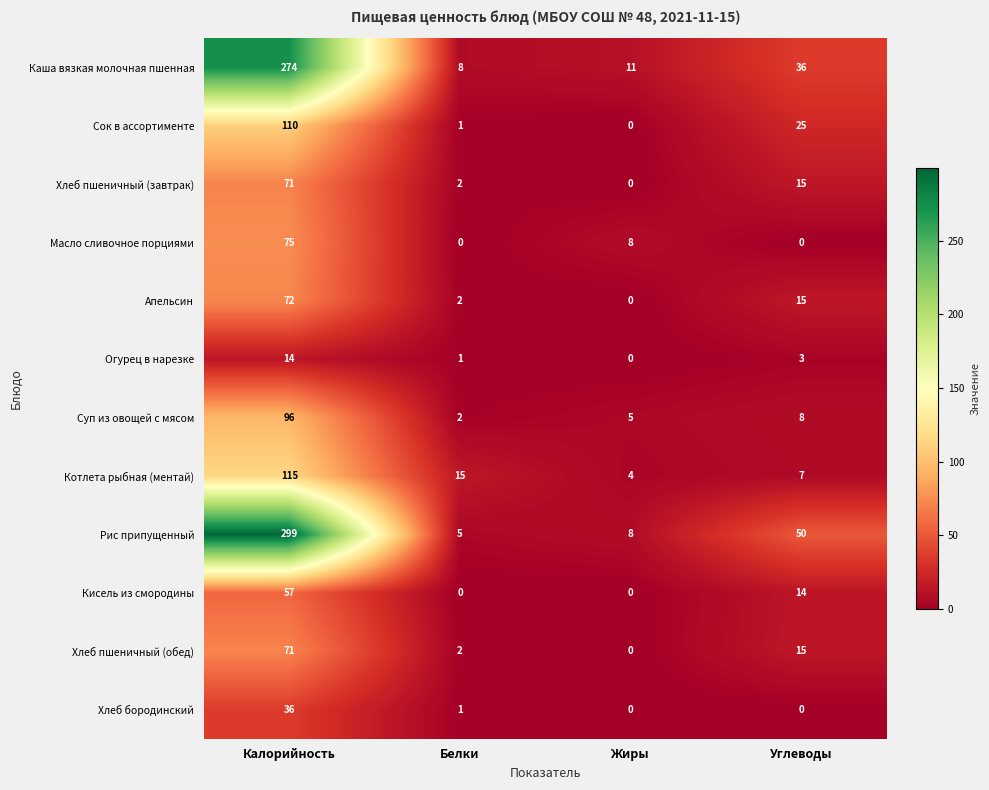

What is the maximum value for Сок в ассортименте?

110